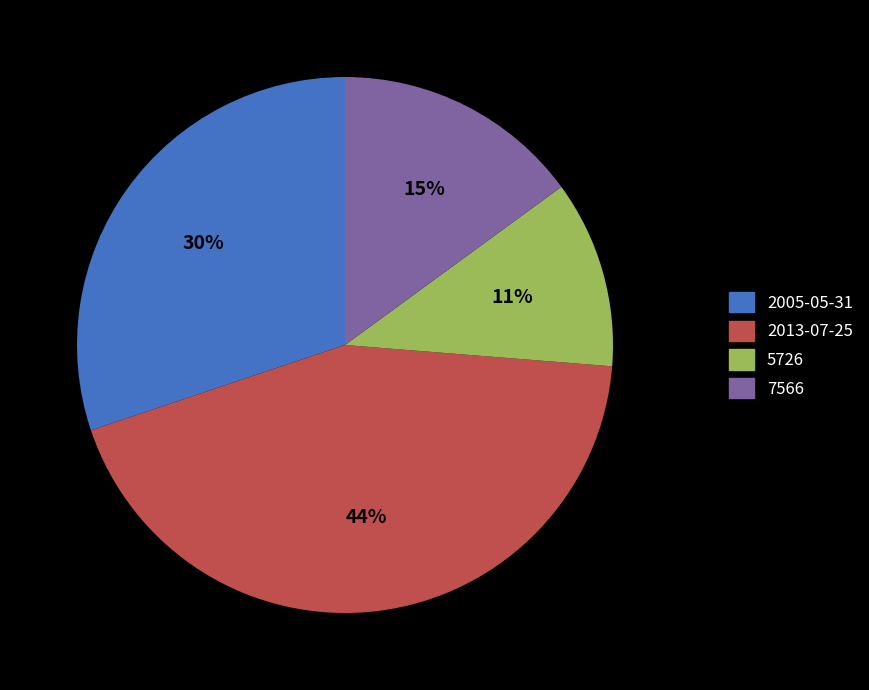

Is there a majority slice in this chart?

No